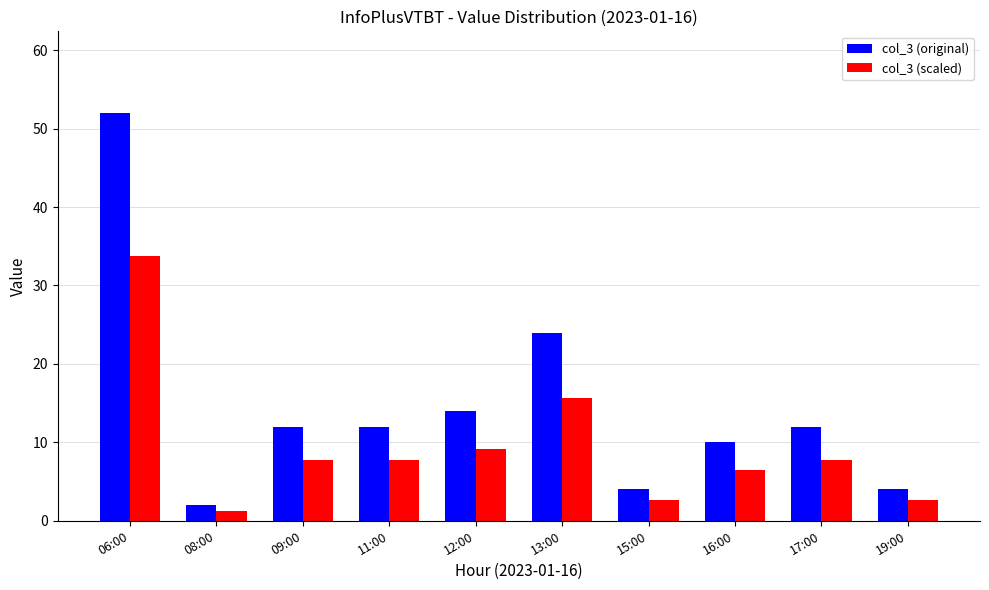

Reading right to left, transcribe all the data shown in this chart.

col_3 (original): 4.0	12.0	10.0	4.0	24.0	14.0	12.0	12.0	2.0	52.0
col_3 (scaled): 2.6	7.8	6.5	2.6	15.6	9.1	7.8	7.8	1.3	33.8